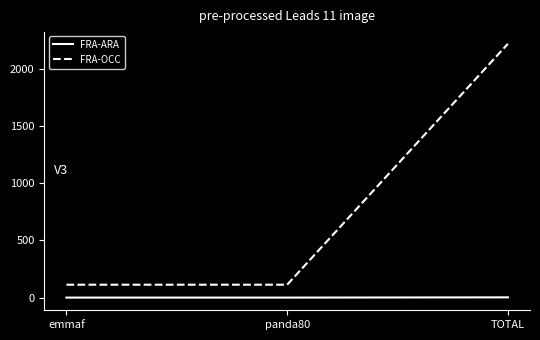

What is the maximum value for FRA-ARA?

2.0